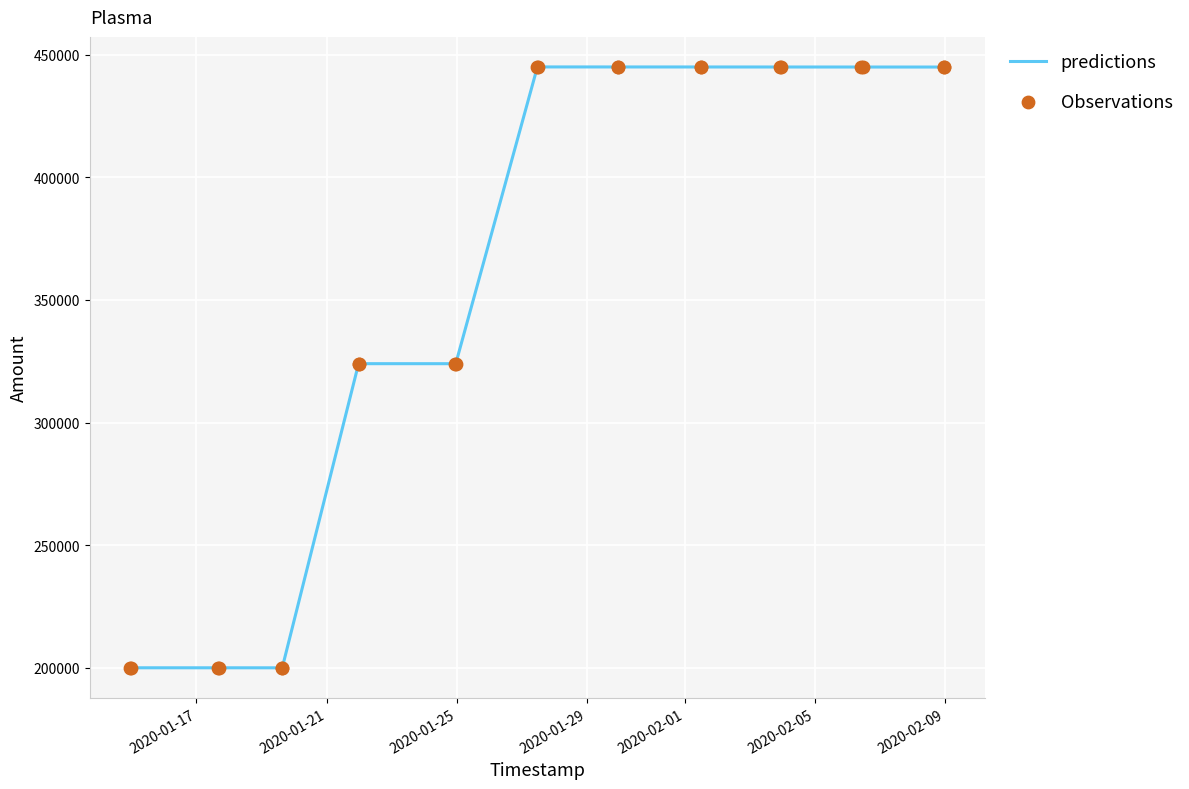

What is the difference between the maximum and minimum values?

244980.1